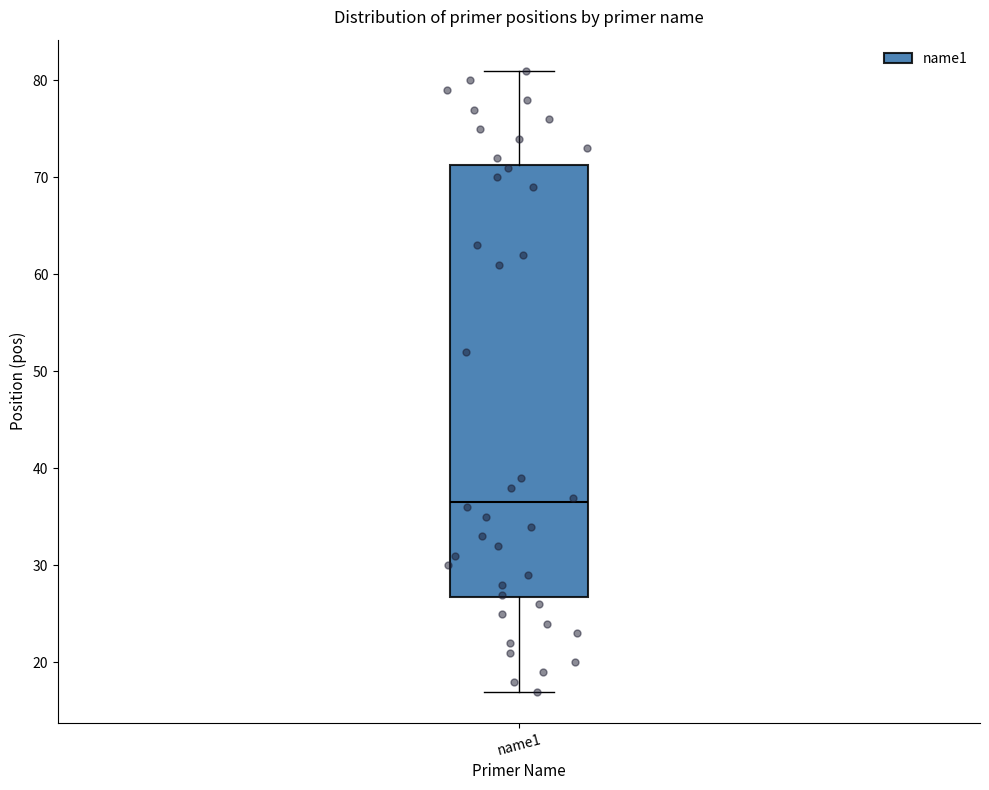

Transcribe this box plot: give where the median line is, the range the box spans, and where the two whiskers end, as read against the y-axis. The values are not printed on the chart, so give them approximately, as read against the axis.

median 37, box 27 to 71, whiskers 17 to 81